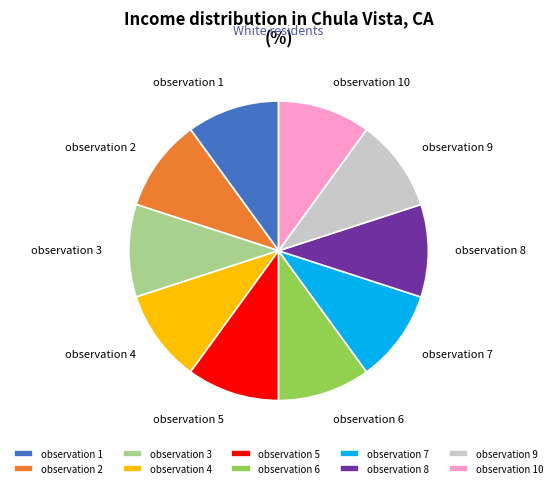

How many segments does this pie chart have?

10